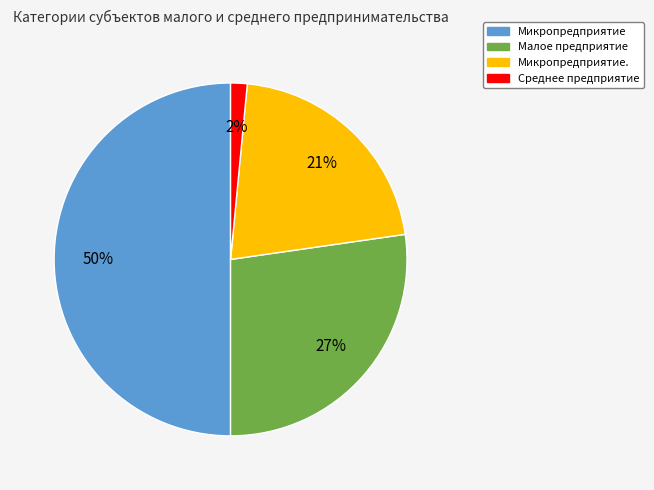

To the nearest percent, what is the average slice percentage?

25%